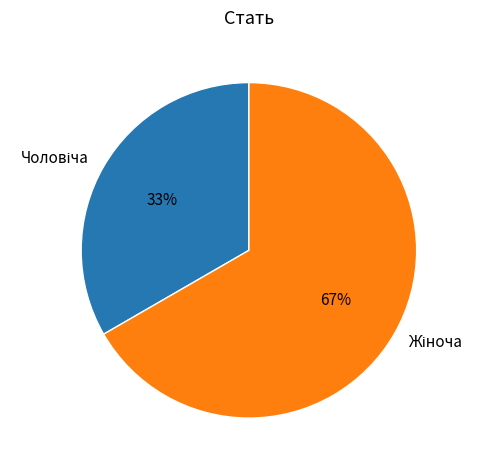

Does any single category account for the majority?

Yes